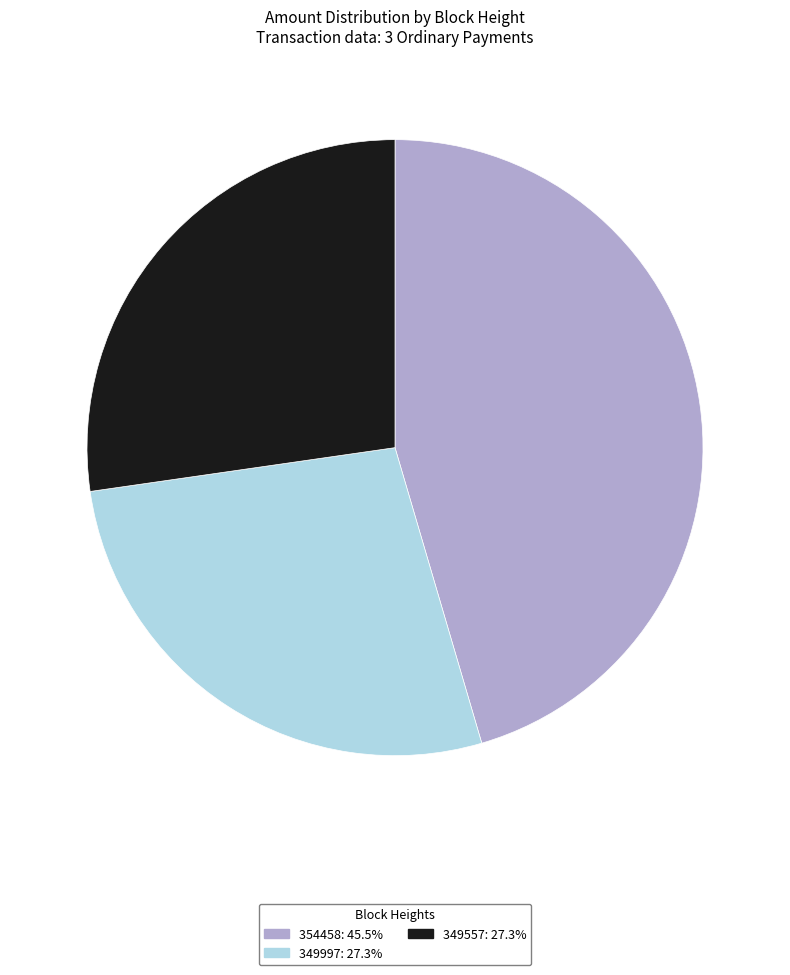

Does 354458 represent more than half of the total?

No